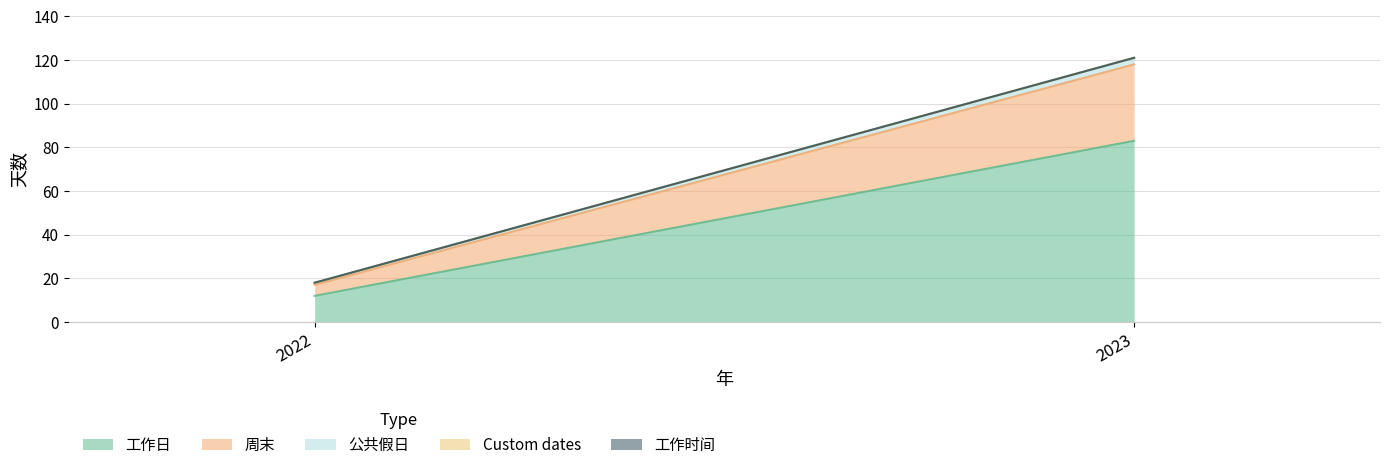

The value of 周末 at 2023 is 14. True or false?

False